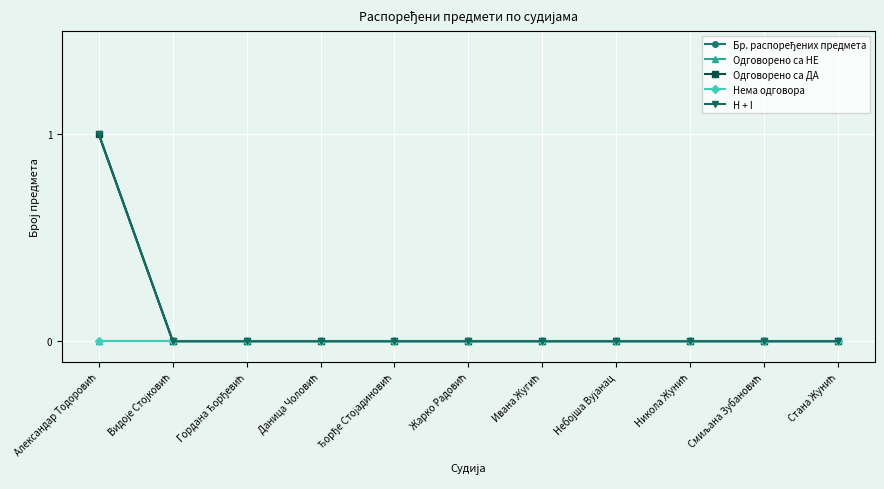

Does the chart have visible grid lines?

Yes